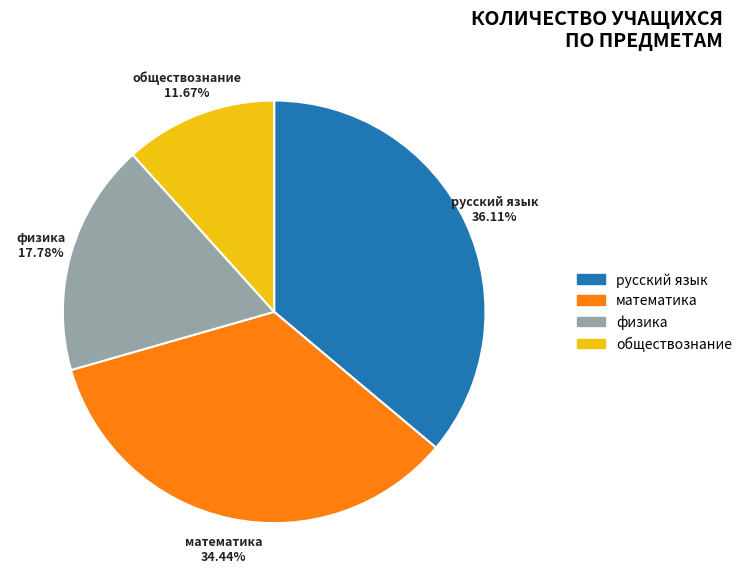

Rank the categories by value from highest to lowest.

русский язык, математика, физика, обществознание